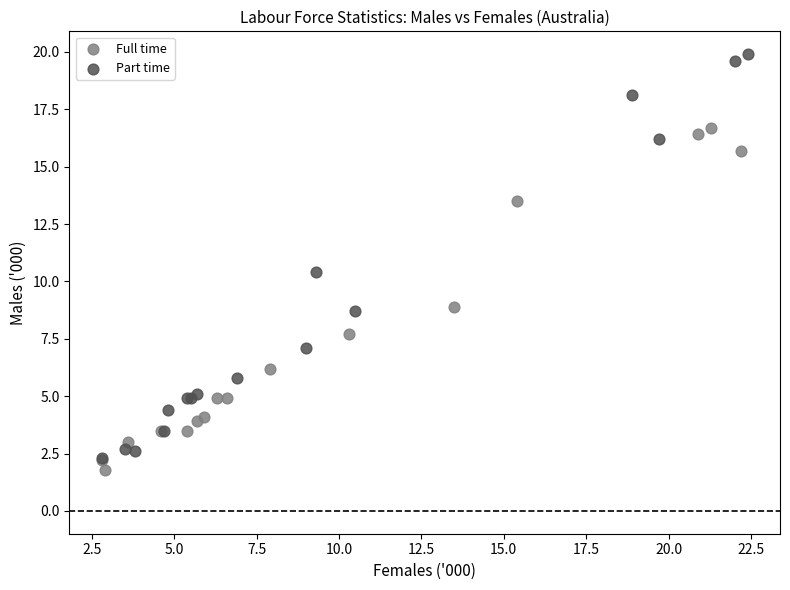

Which series has the largest Y range (max minus min)?

Part time